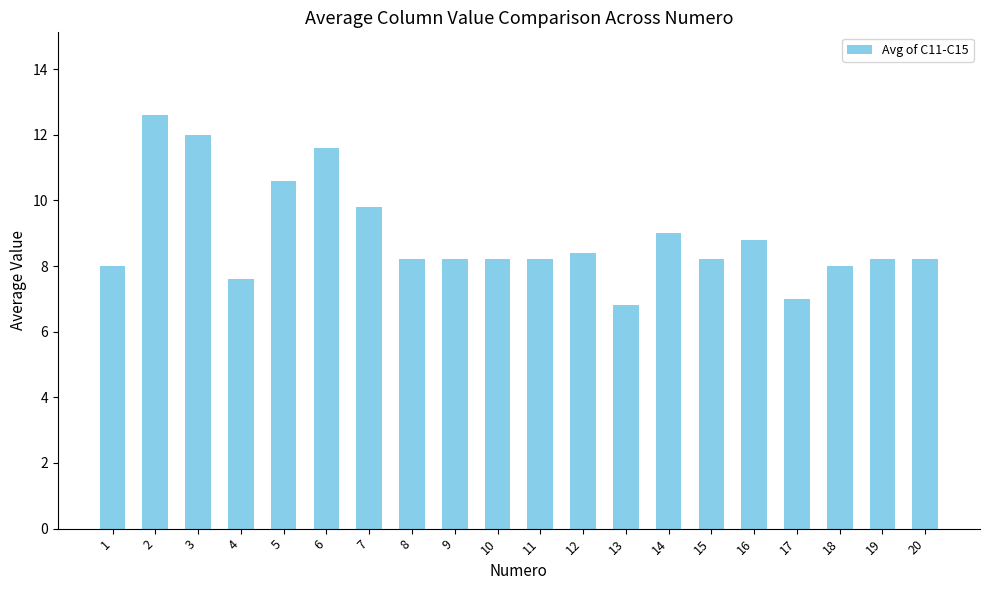

What is the approximate value at 3?

12.0